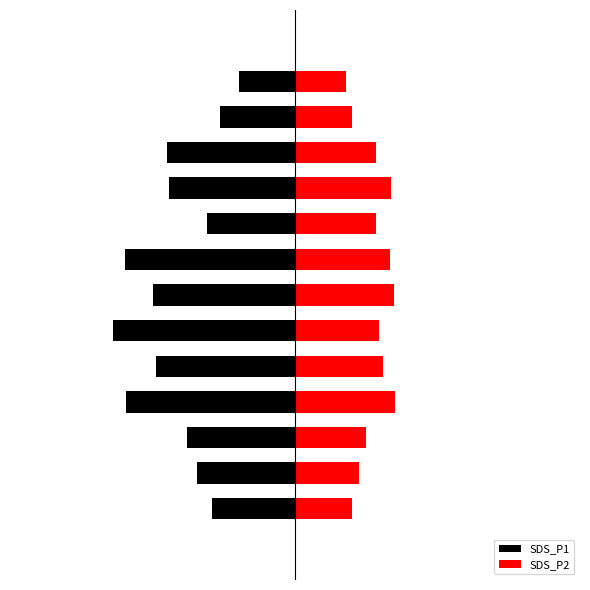

List the series in order of their overall mean, highest first.

SDS_P2, SDS_P1